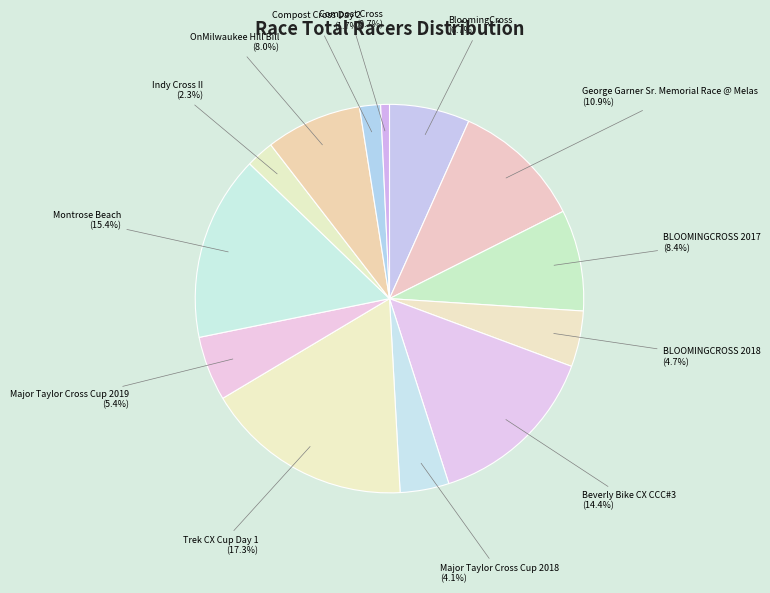

Which category has the smallest portion of the pie?

Compost Cross